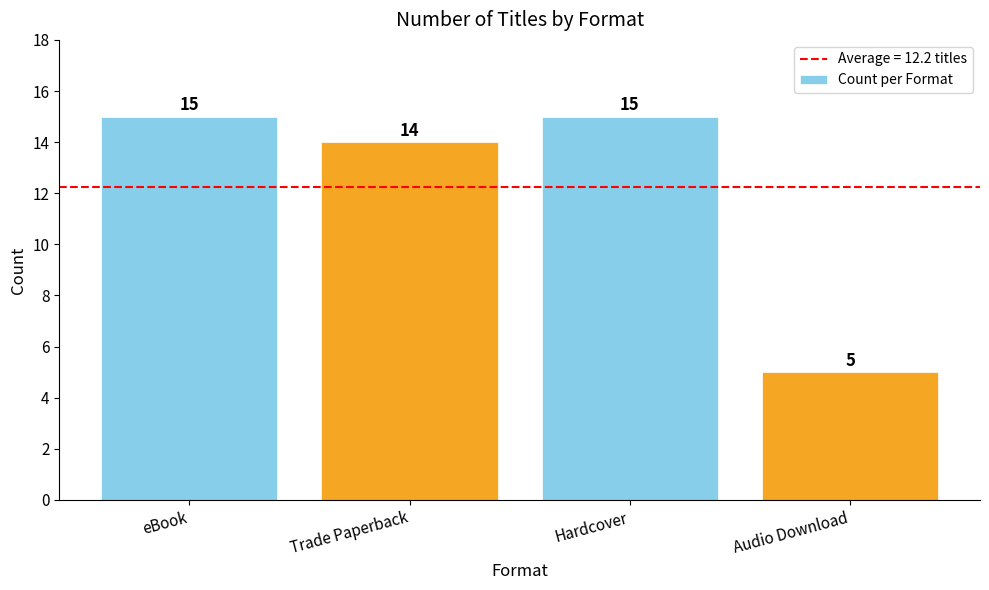

Reading left to right, what are all the values shown in this chart?

15	14	15	5